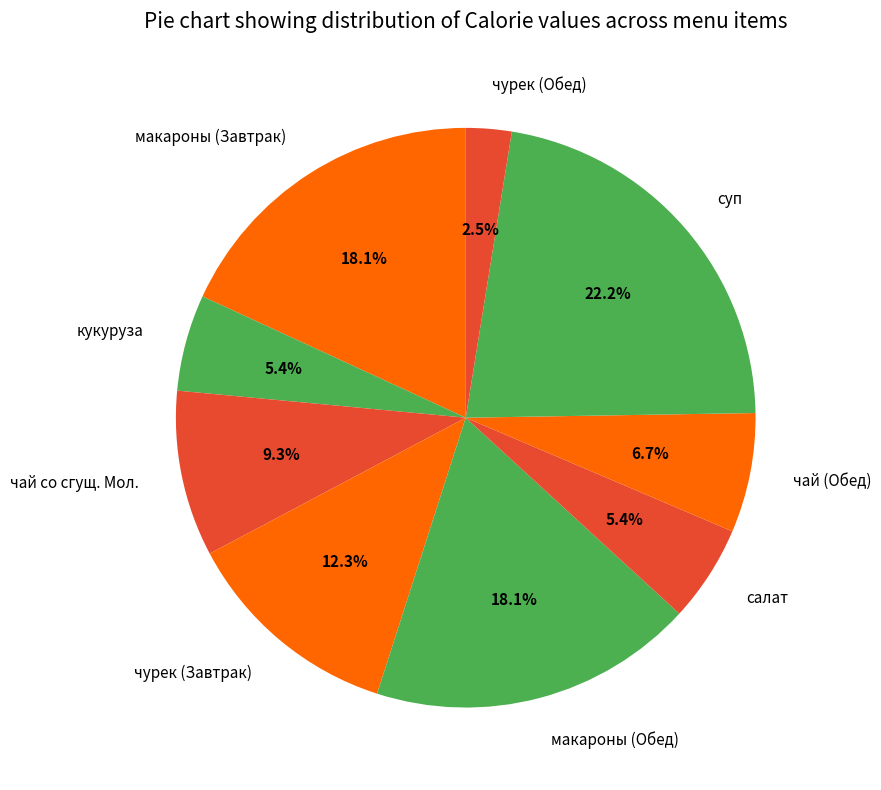

Count the number of slices in the pie.

9